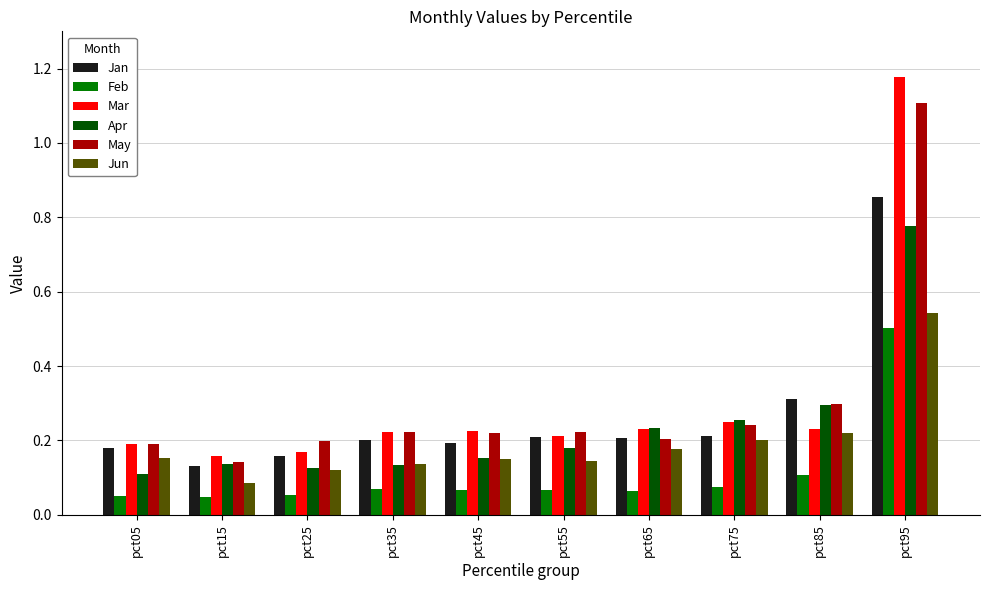

How many Jan values are between 0 and 1?

10